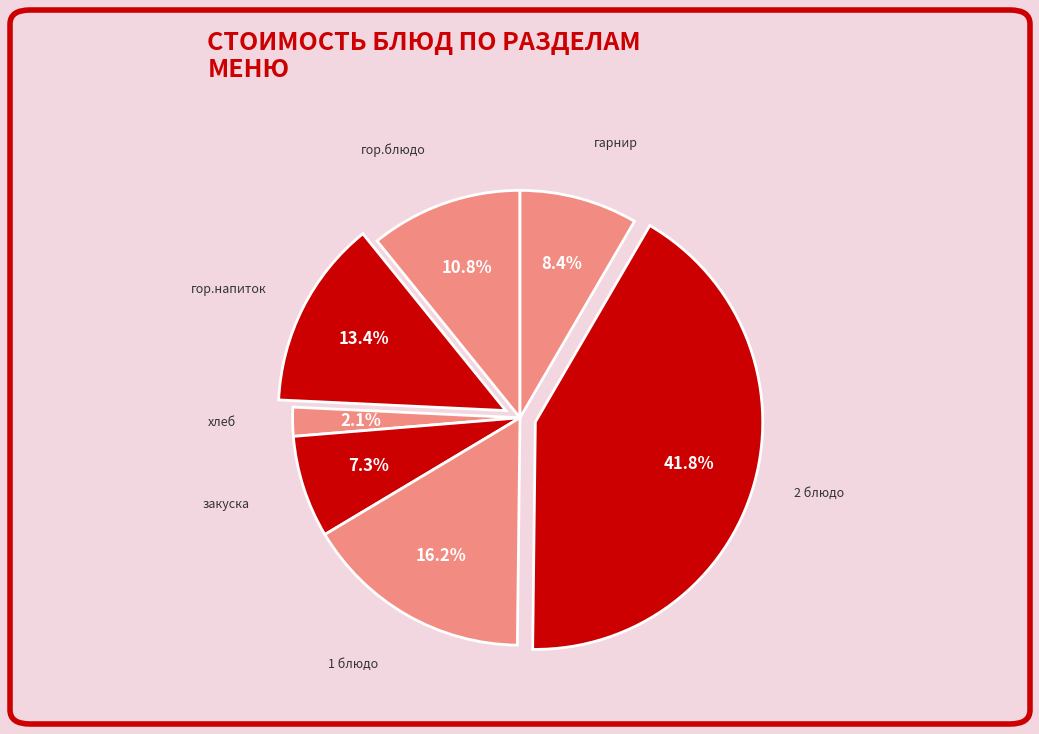

To the nearest percent, what is the average slice percentage?

14%